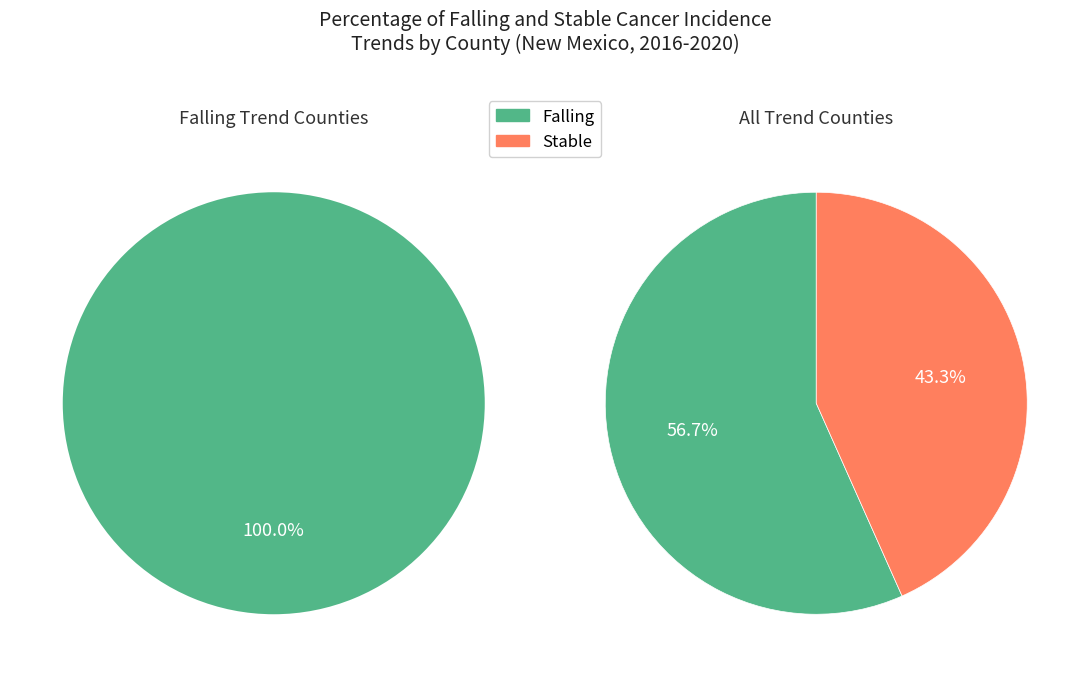

The falling slice represents 57% of the pie. True or false?

True